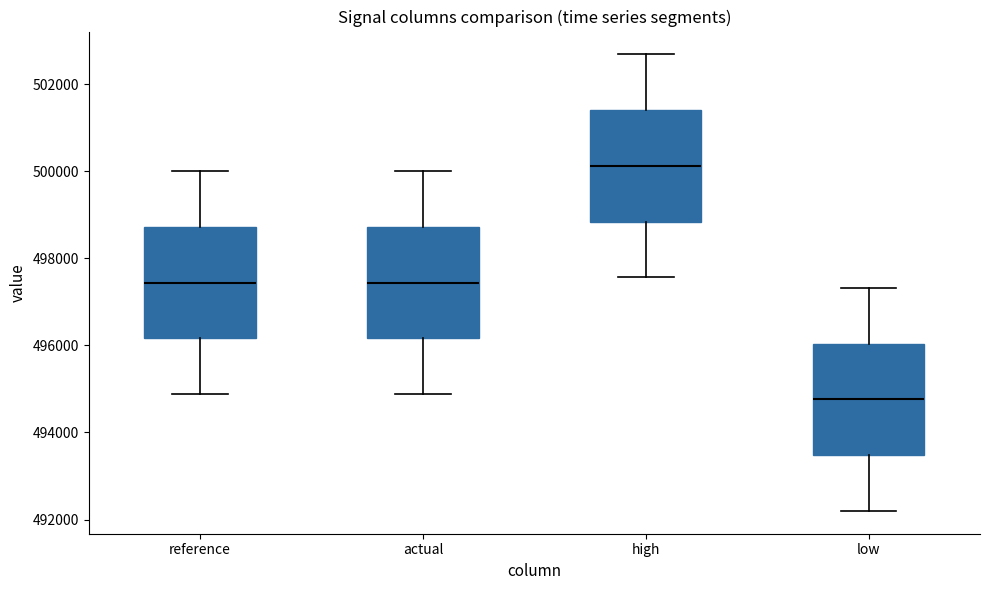

Which box's median line is the highest?

high